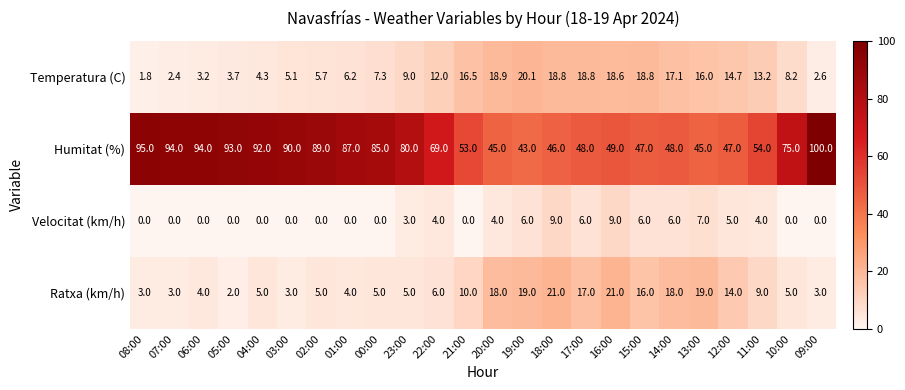

Where is Humitat (%) nearest to the value 71?

22:00